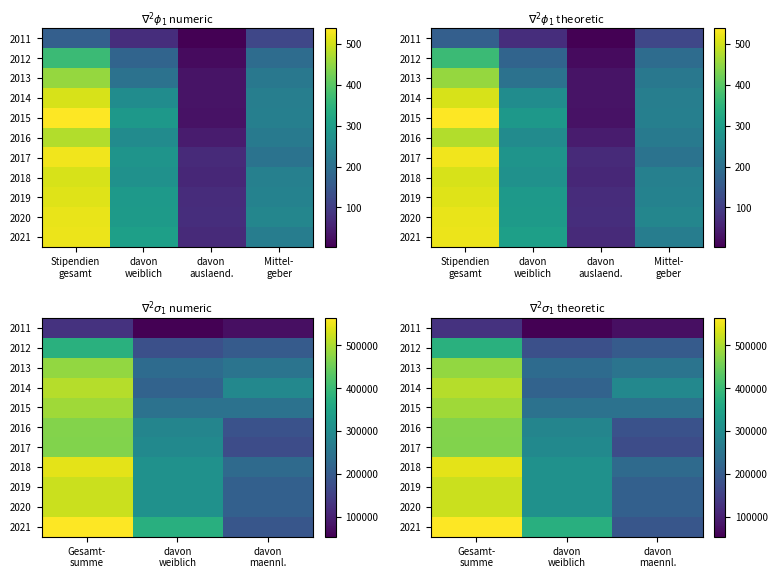

How many data points in 2012 are less than 199384?

1